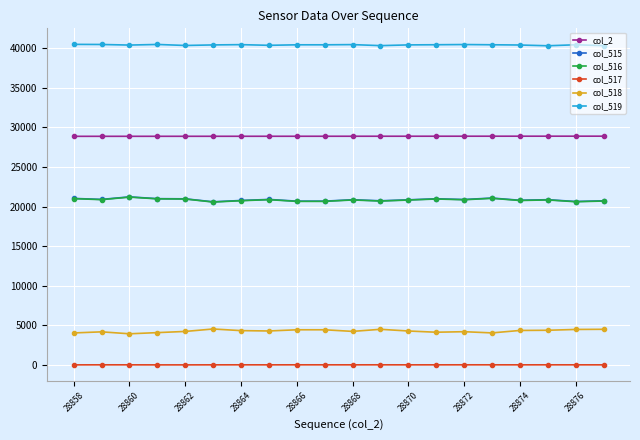

What are all the series names shown in the legend?

col_2, col_515, col_516, col_517, col_518, col_519